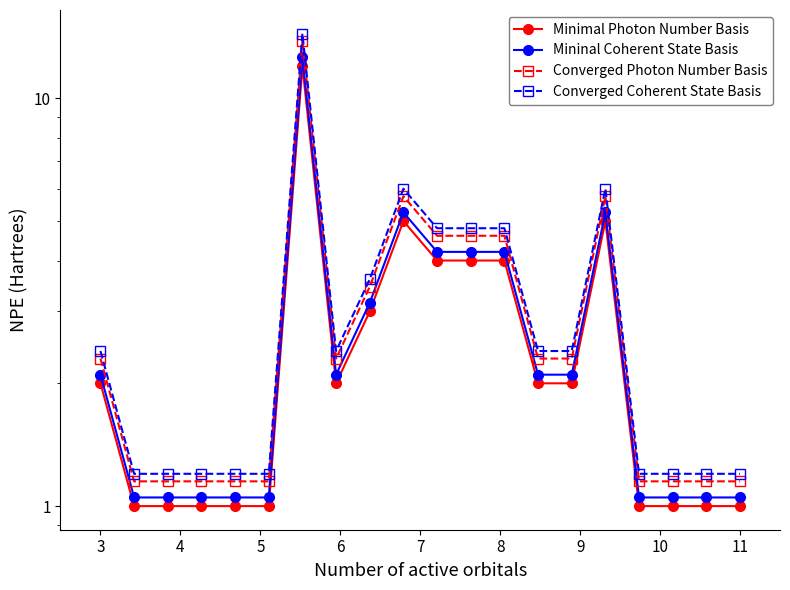

How many data points does each series have?

20